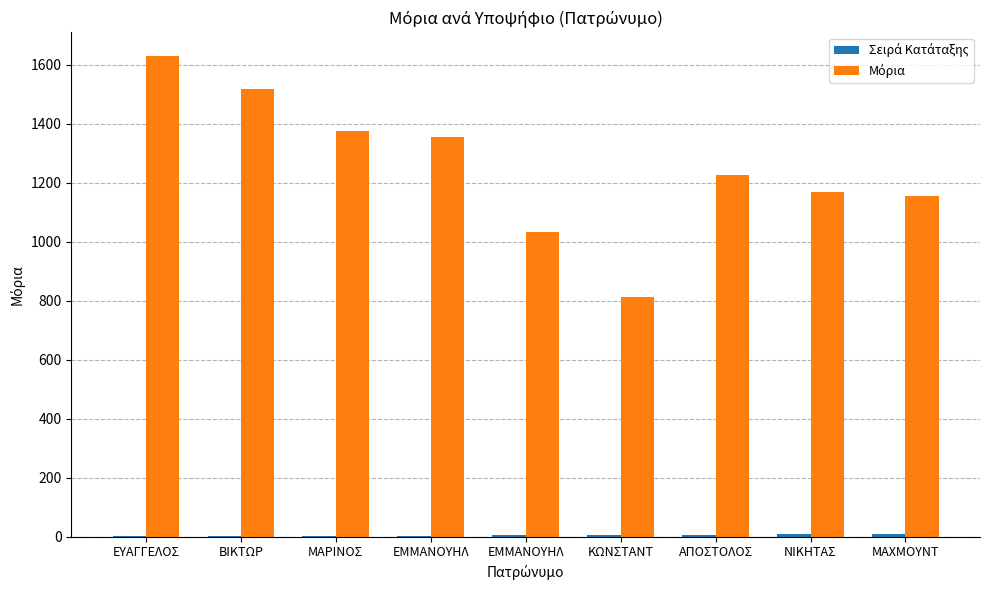

List the series in order of their overall mean, highest first.

Μόρια, Σειρά Κατάταξης